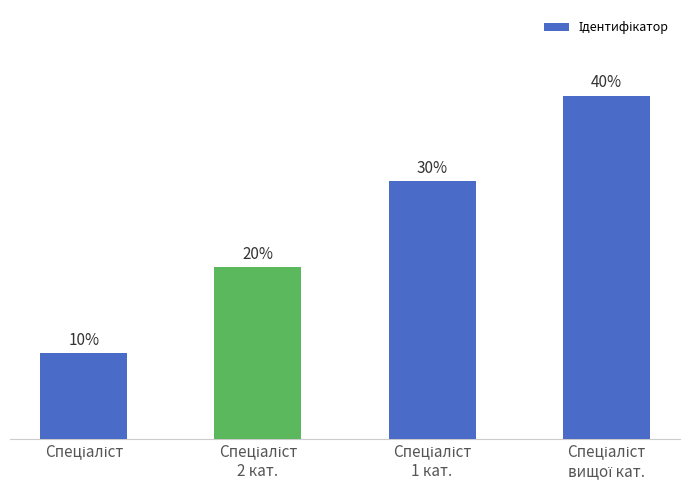

What is the change in value from Спеціаліст to Спеціаліст
2 кат.?

+1